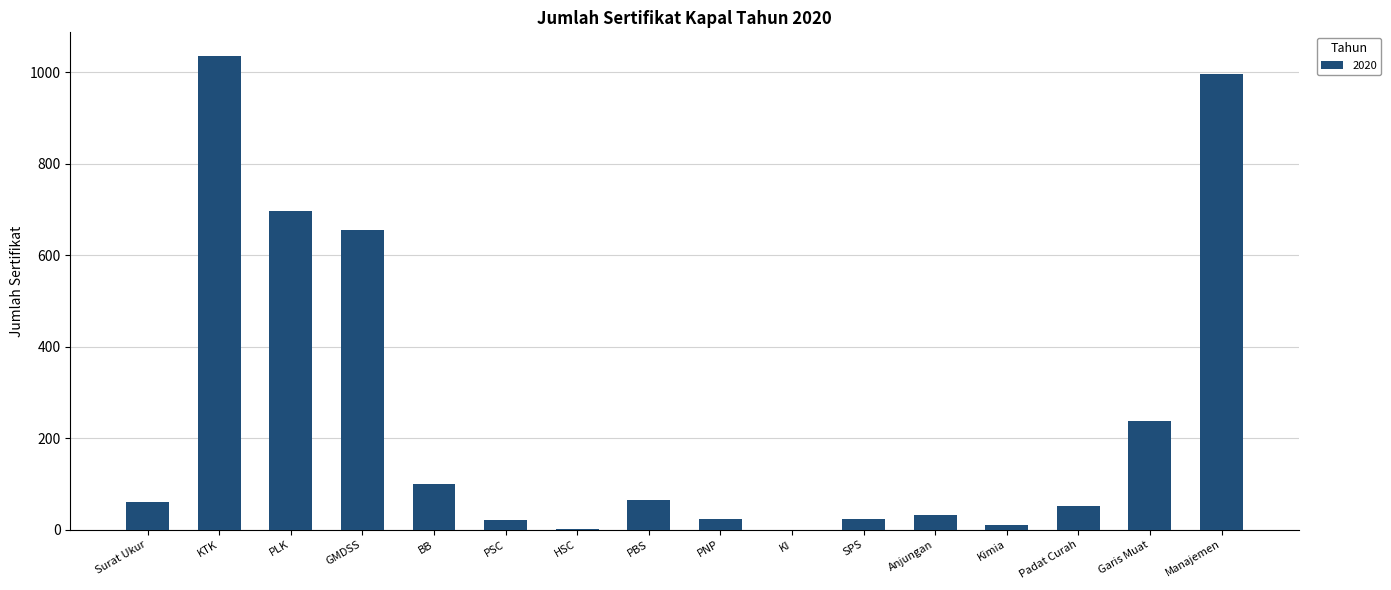

What is the ratio of the value at Surat Ukur to the value at PNP?

2.5